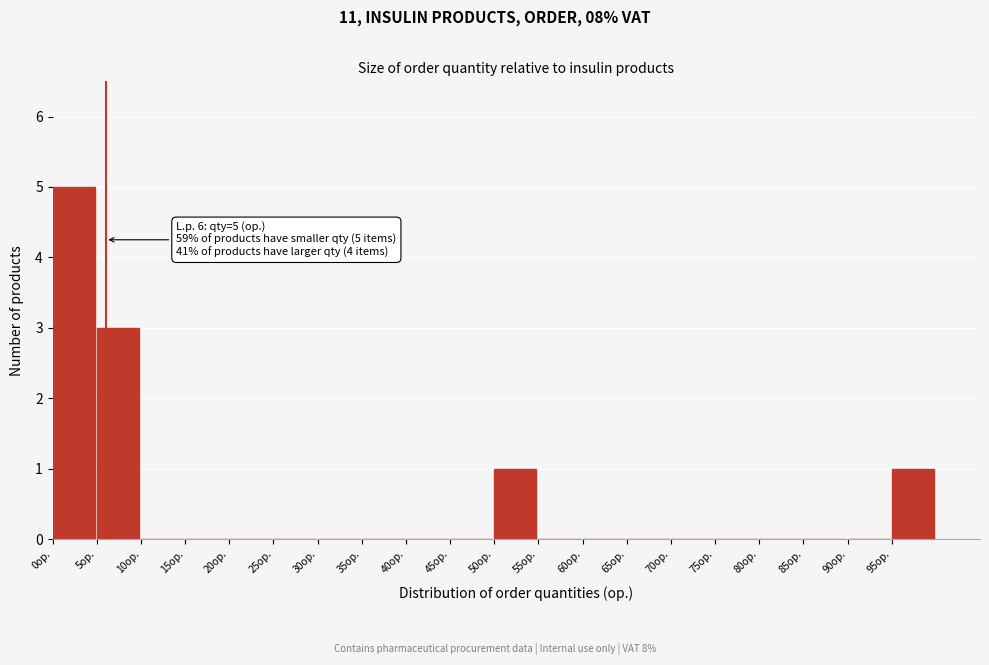

Which range on the x-axis has the tallest bar?

0 to 5